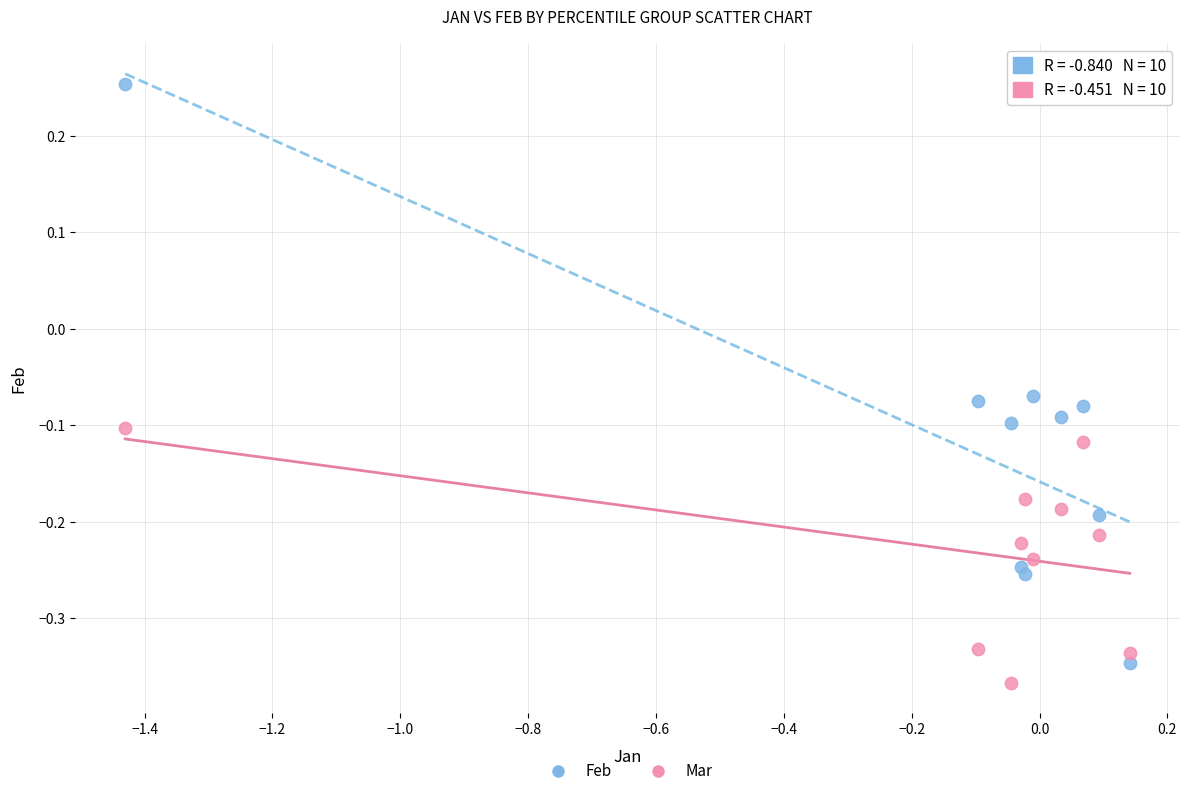

Which series contains the lowest Y value?

Mar